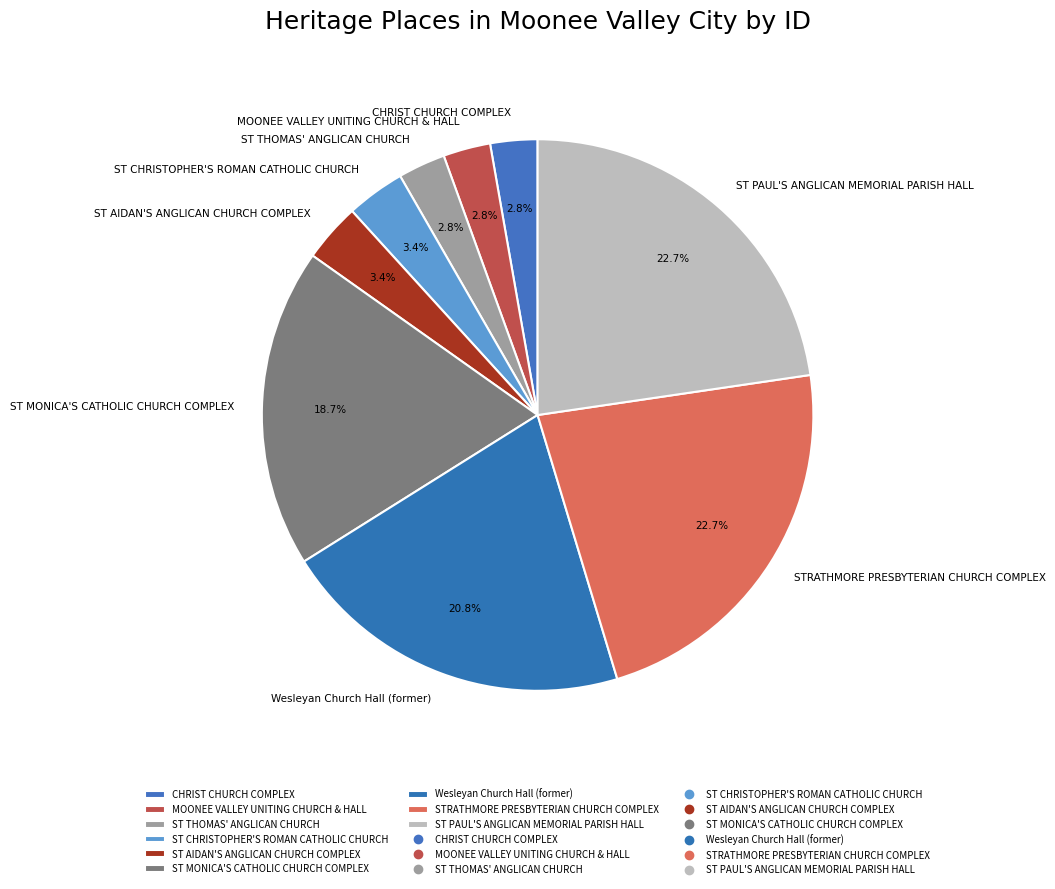

True or false: ST THOMAS' ANGLICAN CHURCH accounts for 3% of the total.

True